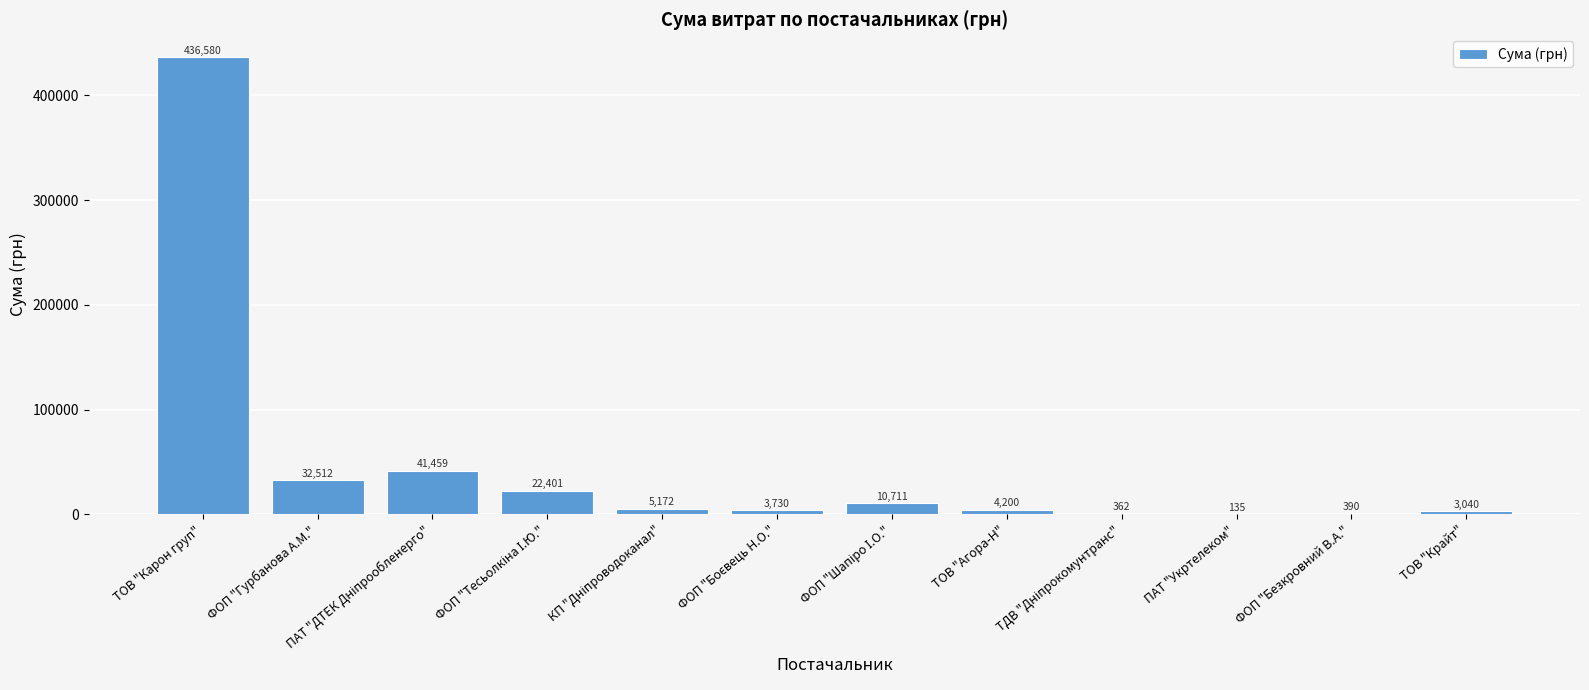

The value at ТОВ "Карон груп" is 436580.3. True or false?

True